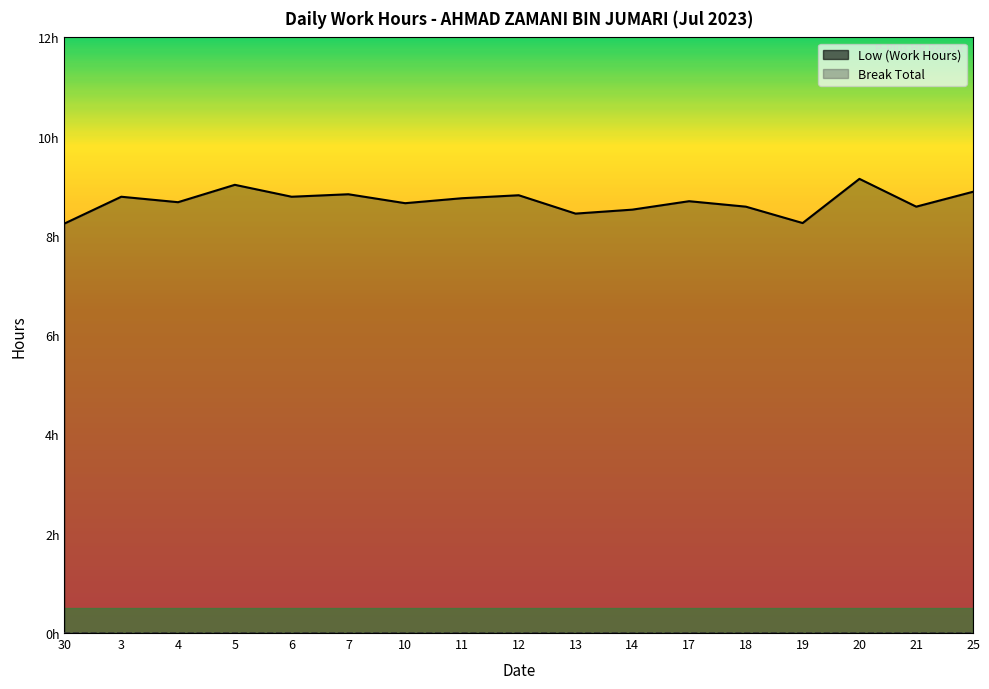

Is it true that the value at 11 is 8.8?

True